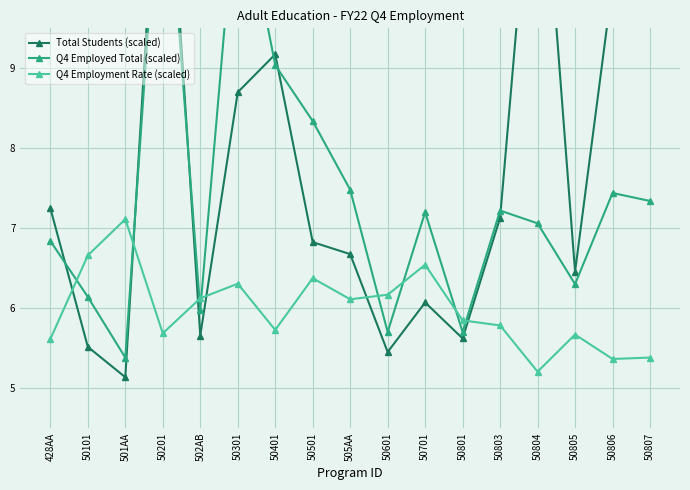

True or false: Q4 Employment Rate (scaled) has a value of 5.4 at 50806.

True